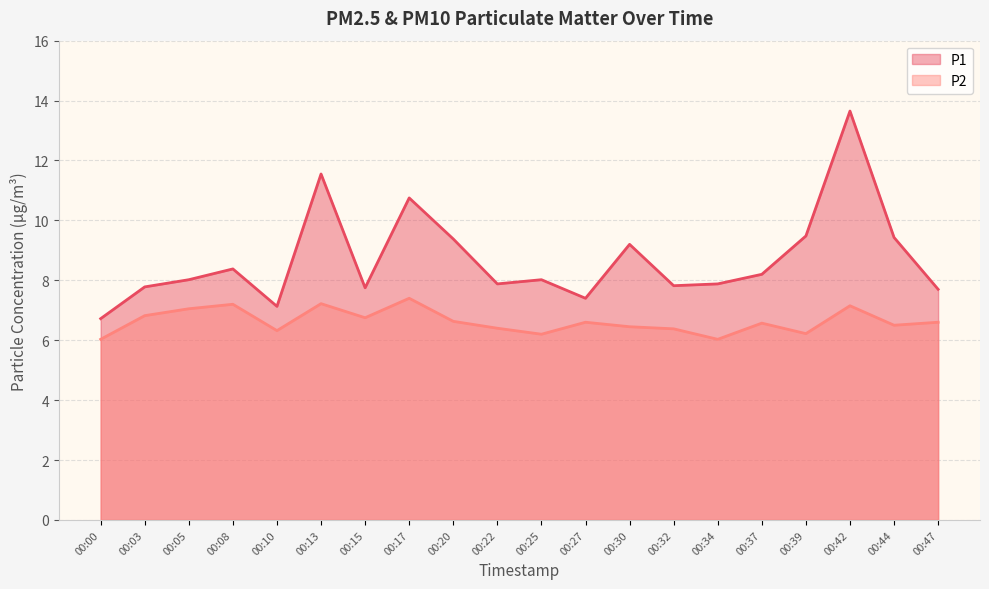

Which has a higher value, 00:10 or 00:22?

00:22